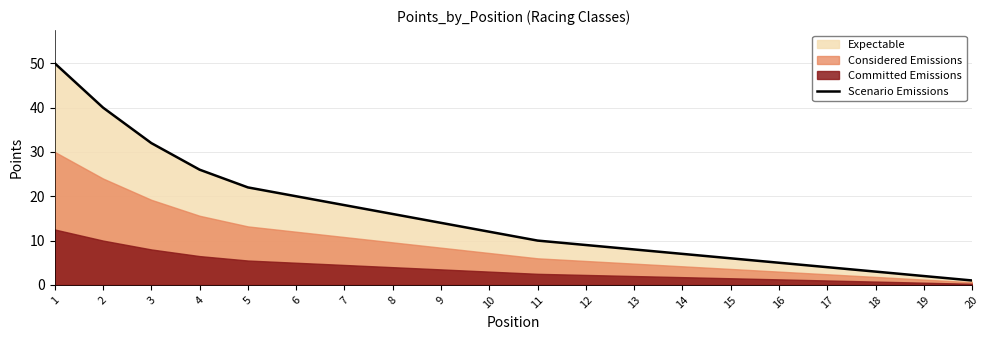

At which label is the value closest to 25?

4